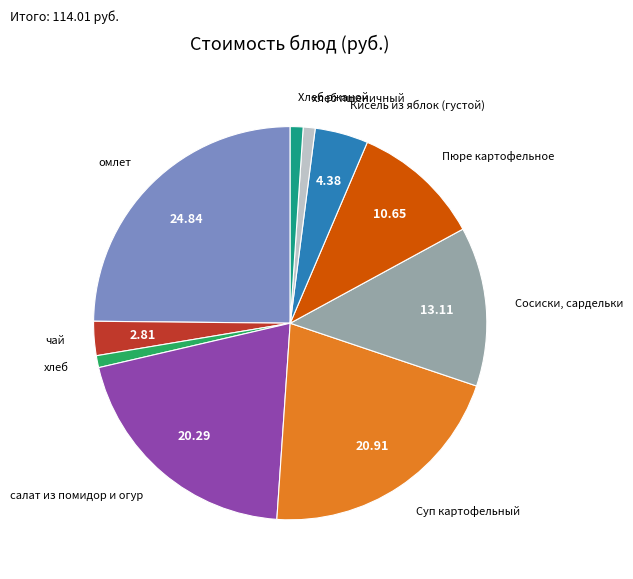

Is there a majority slice in this chart?

No